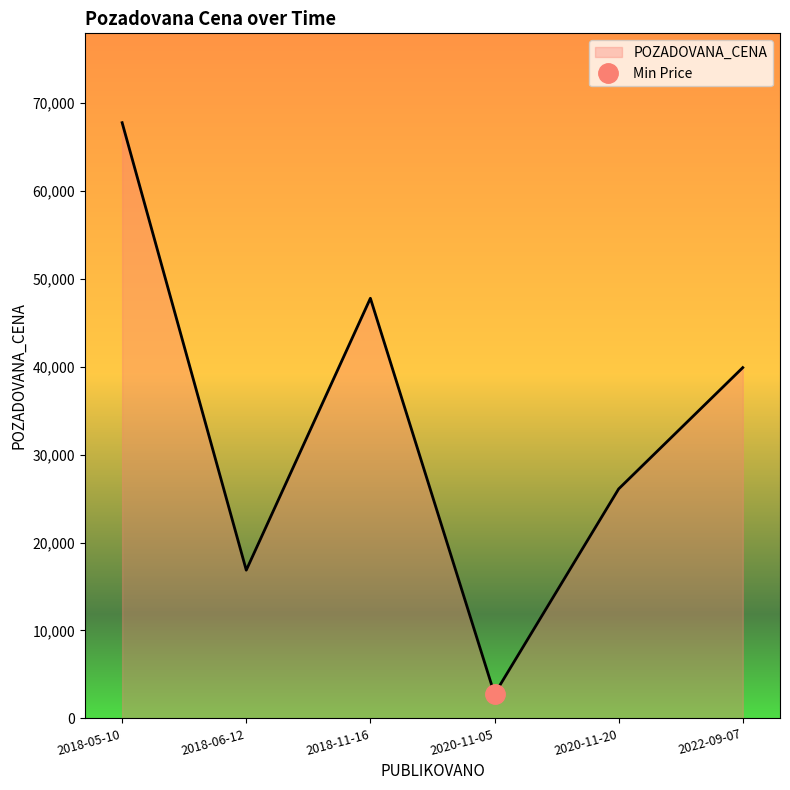

List the labels in order of value, smallest first.

2020-11-05, 2018-06-12, 2020-11-20, 2022-09-07, 2018-11-16, 2018-05-10